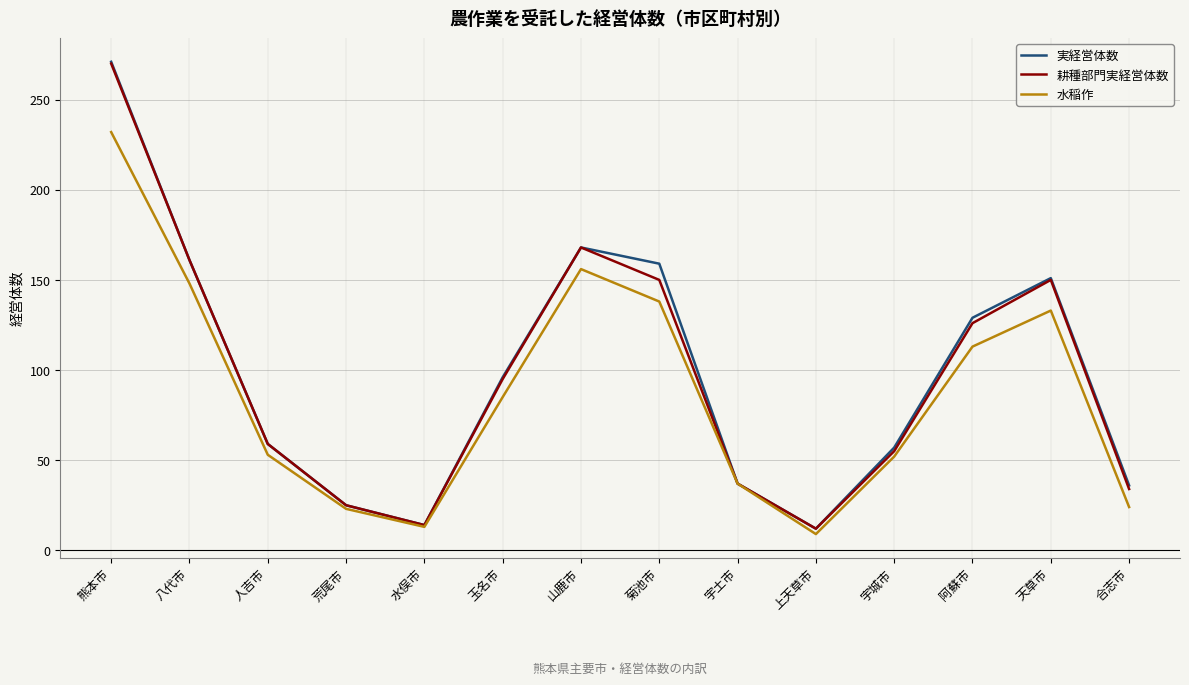

At which category does 耕種部門実経営体数 reach its first local valley?

水俣市